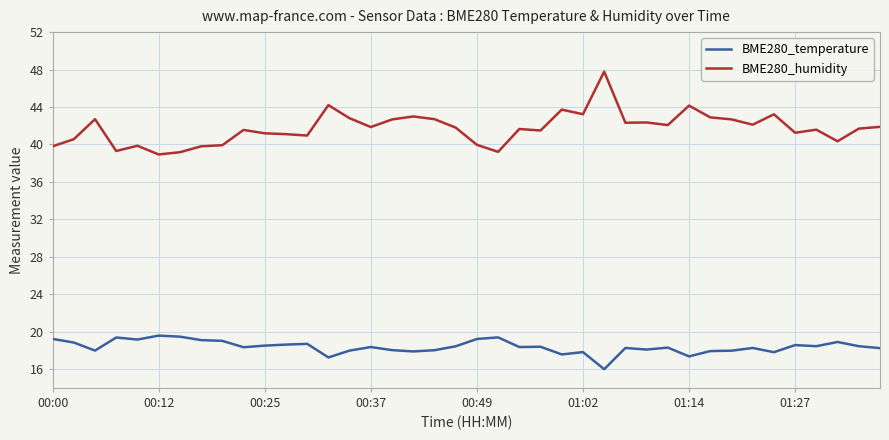

What is the difference between the maximum and minimum values in the BME280_temperature series?

3.6